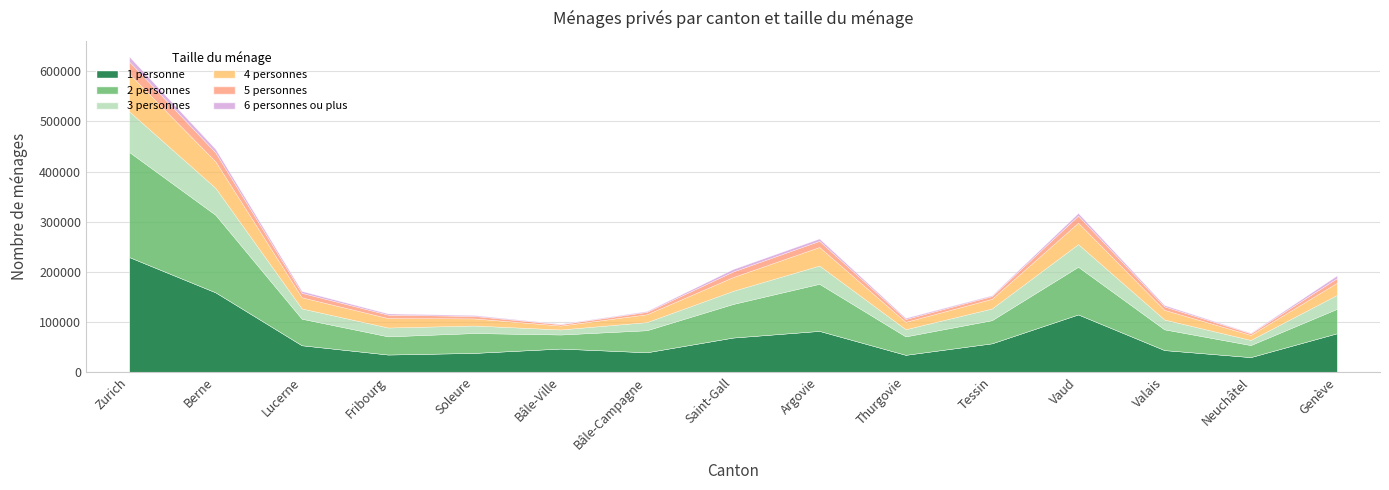

What position from the right is Vaud?

4